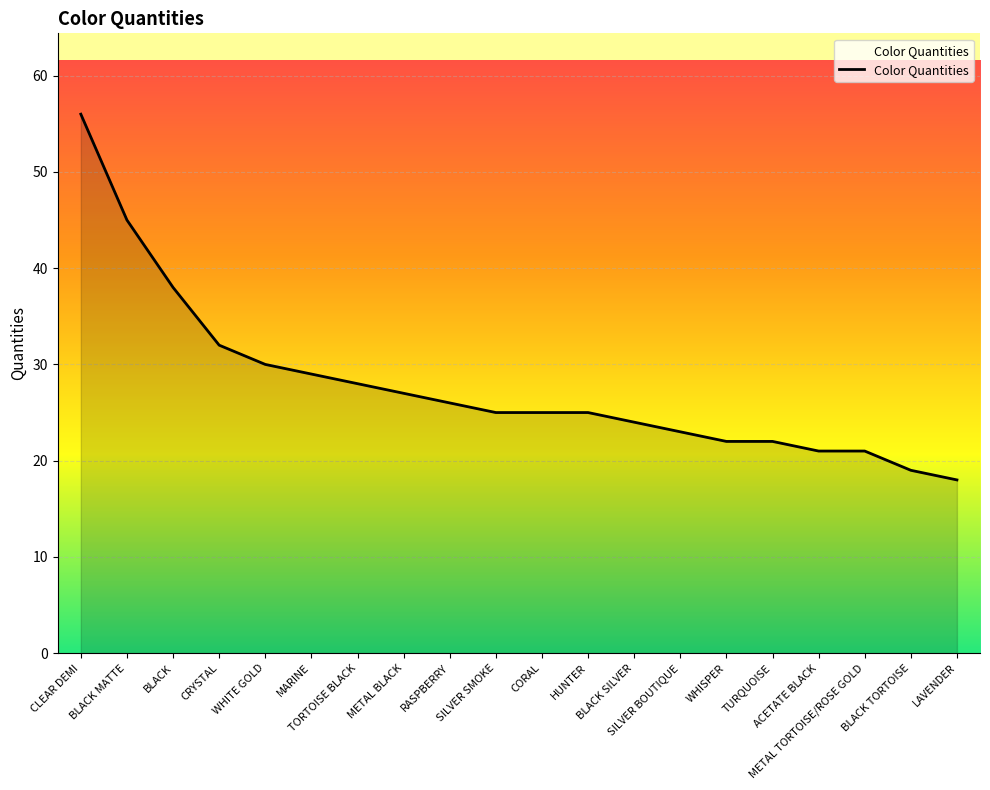

What is the smallest value displayed?

18